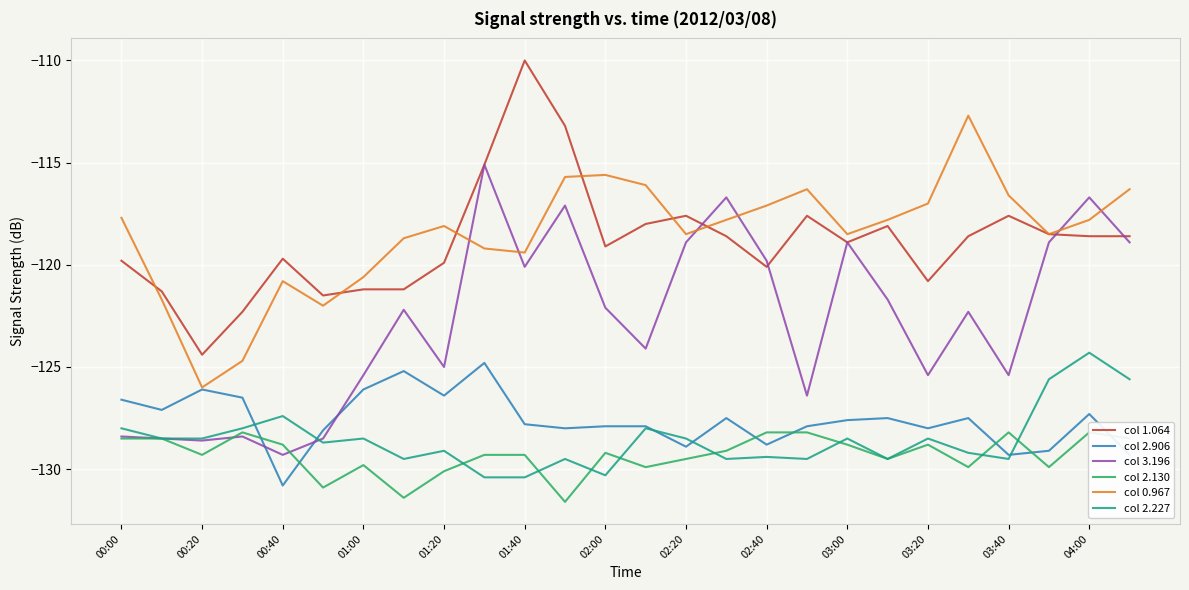

Is it true that col 3.196 equals -158.0 at 04:00?

False